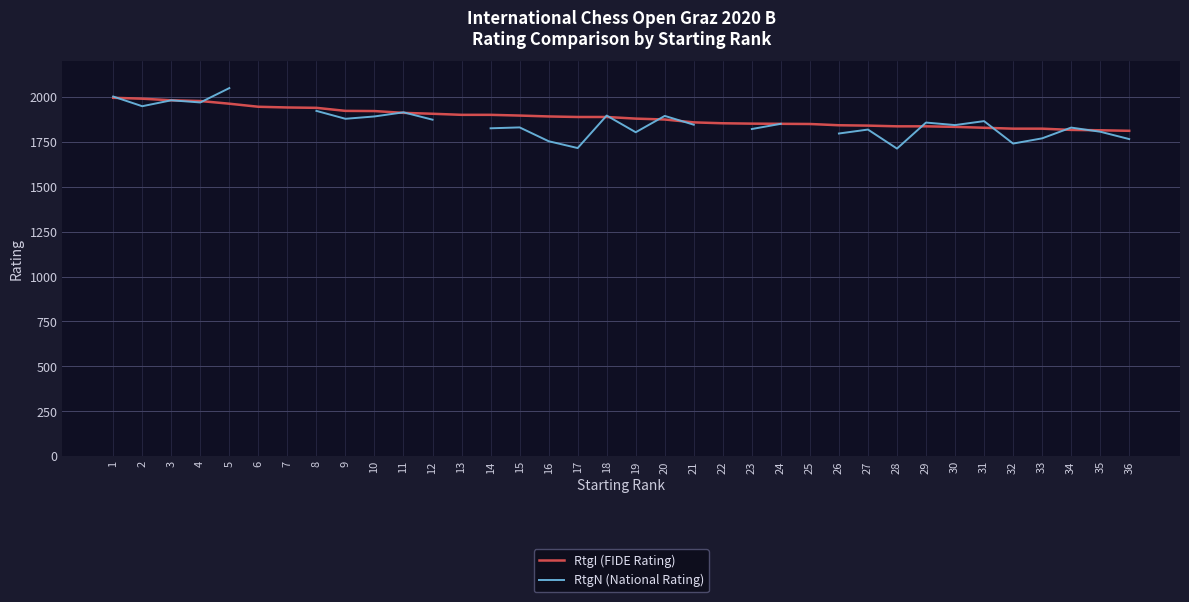

True or false: RtgI (FIDE Rating) has more than 0 interior local peaks.

False